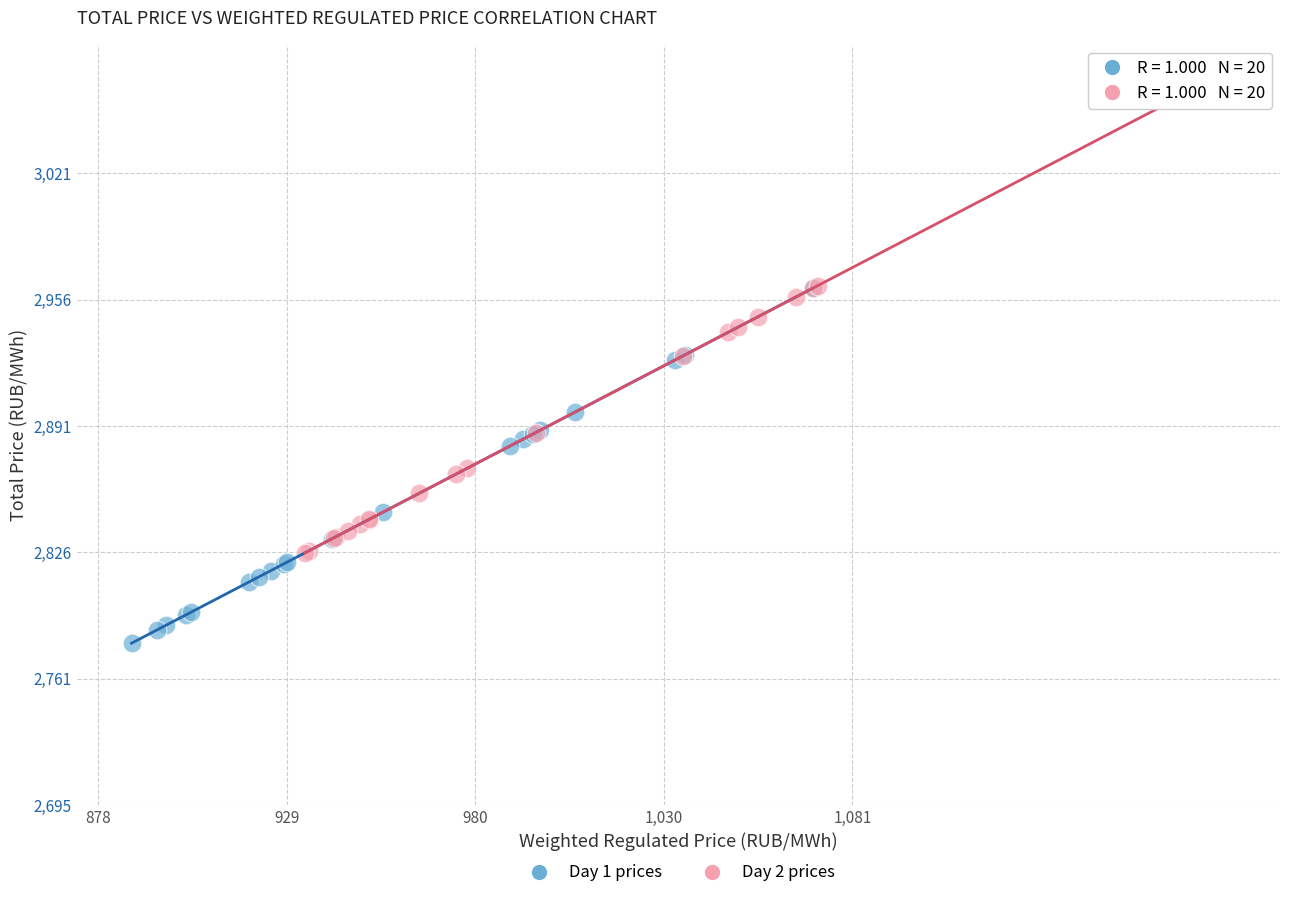

Which series has the largest Y range (max minus min)?

Day 2 prices